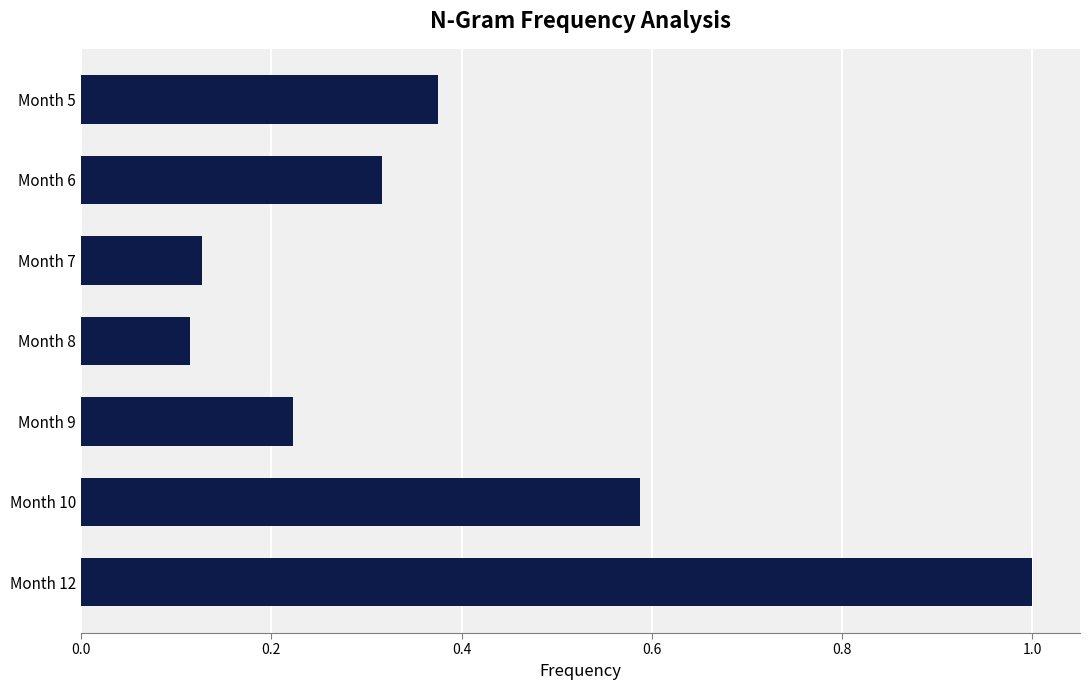

True or false: the data shows 0.2 at Month 8.

False